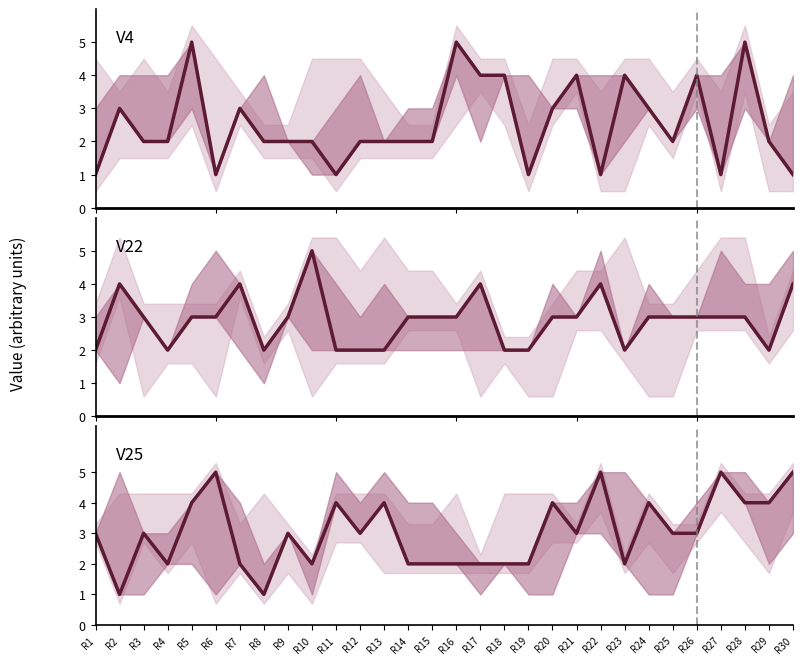

How many distinct data groups are displayed?

3